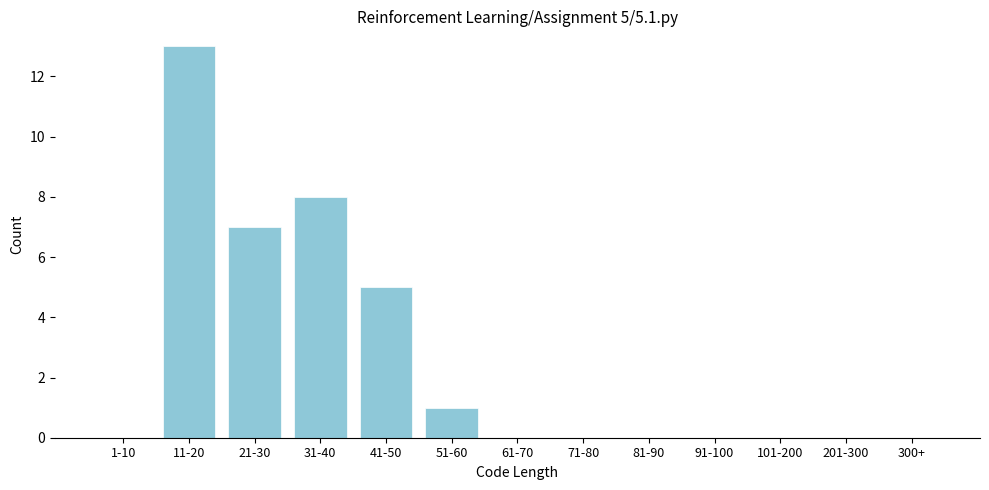

Reading right to left, what are all the values shown in this chart?

300+=0	201-300=0	101-200=0	91-100=0	81-90=0	71-80=0	61-70=0	51-60=1	41-50=5	31-40=8	21-30=7	11-20=13	1-10=0